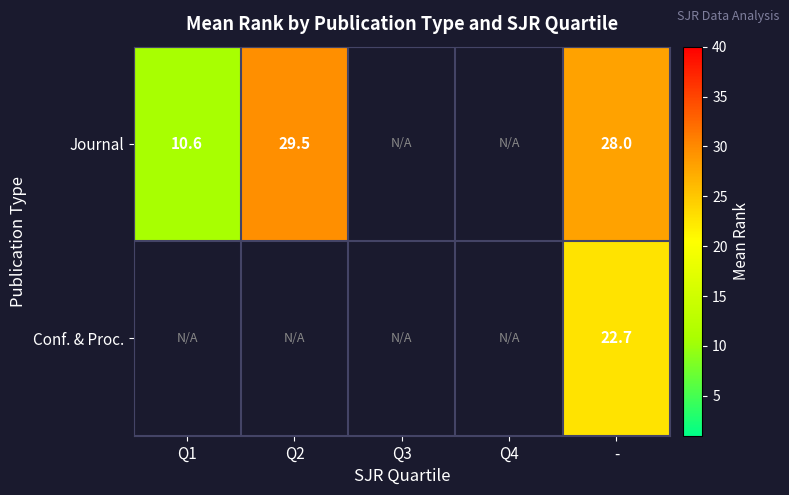

Rank the series at - from highest to lowest value.

Journal, Conf. & Proc.